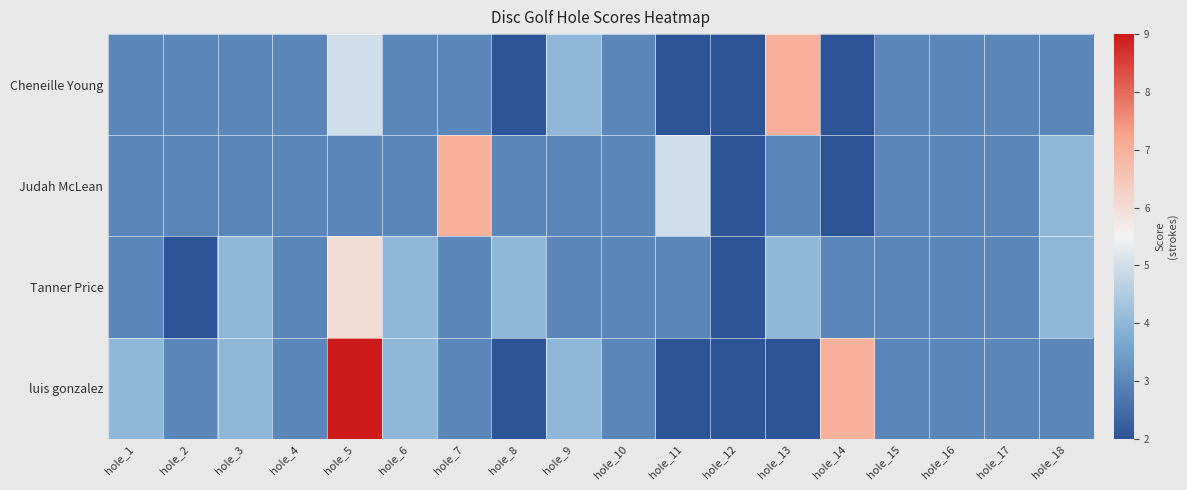

Which label corresponds to the smallest value in the chart?

hole_8